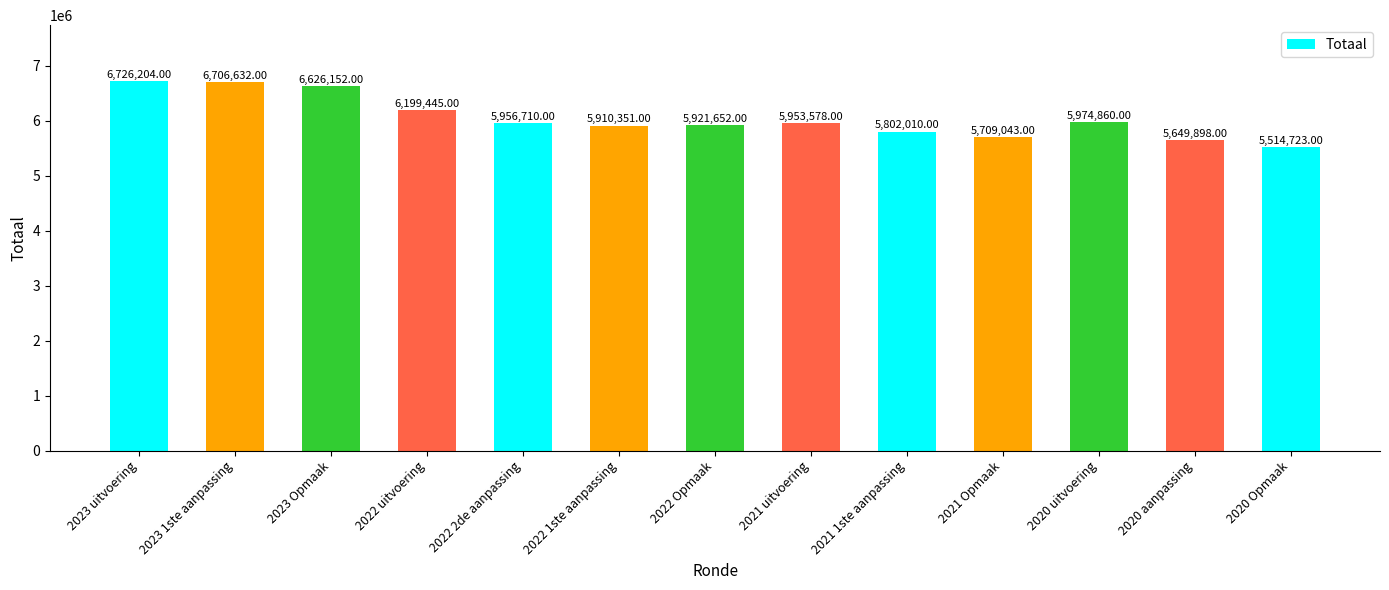

What is the value of the 10th bar from the left?

5709043